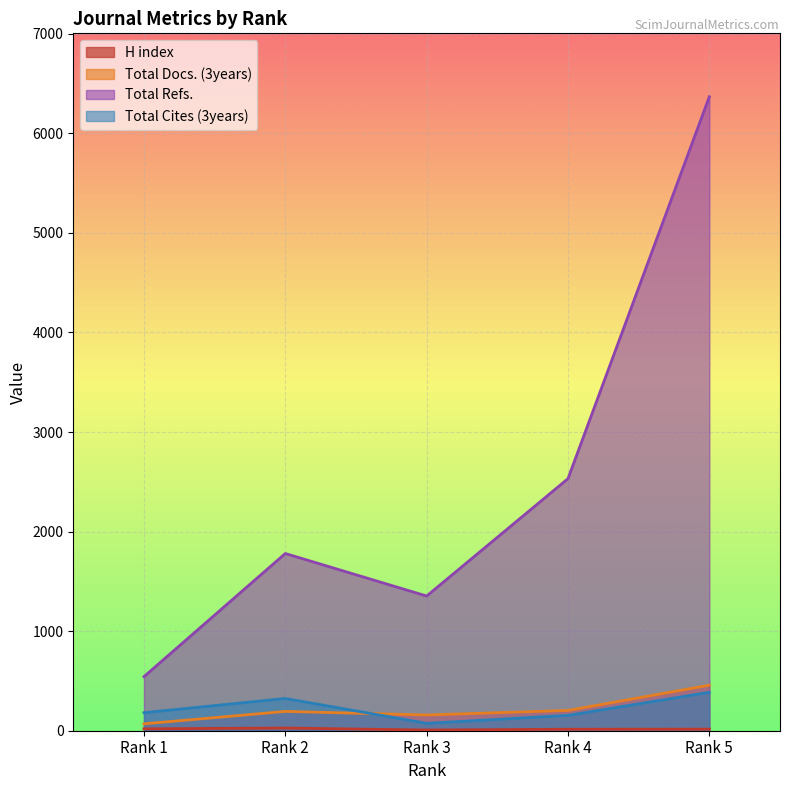

Which has a higher value, Rank 4 or Rank 3?

Rank 4